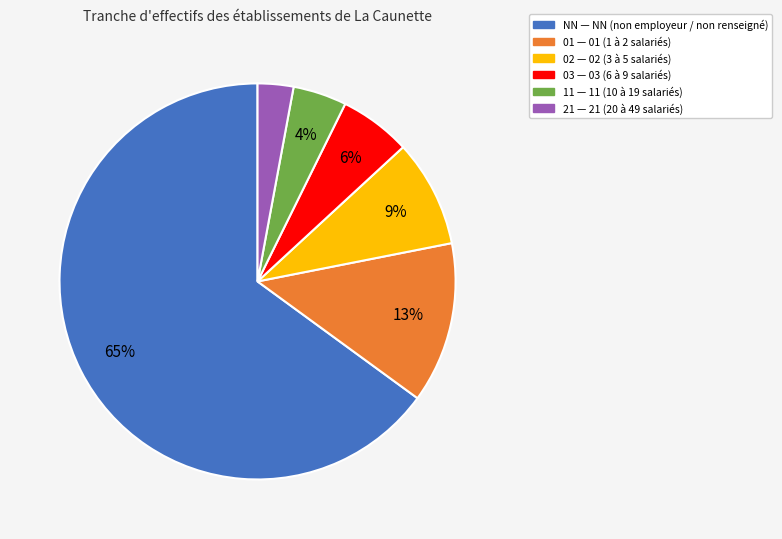

How many segments does this pie chart have?

6